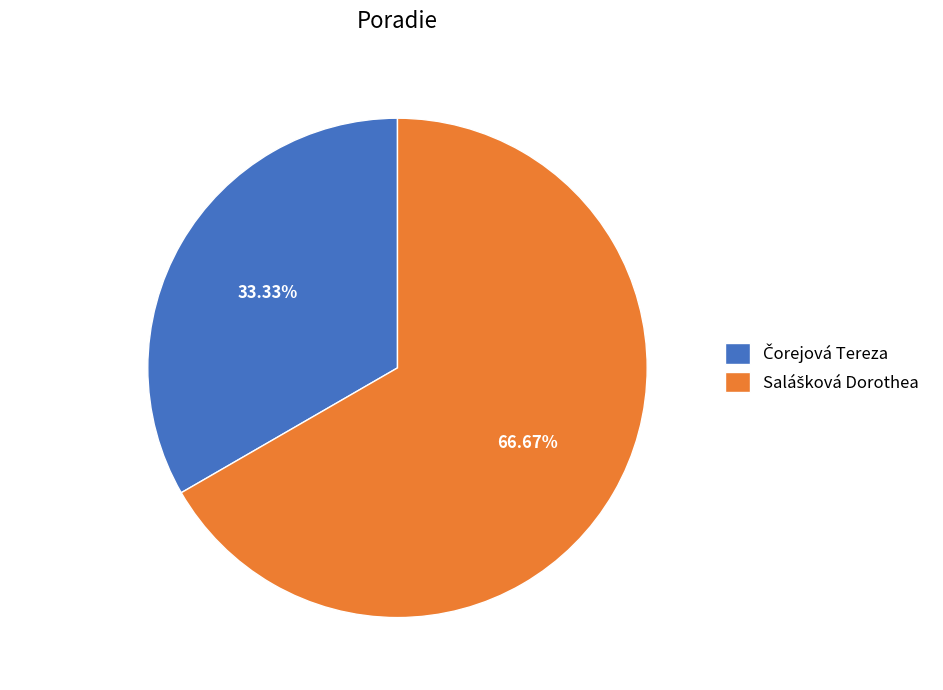

Does any single category account for the majority?

Yes